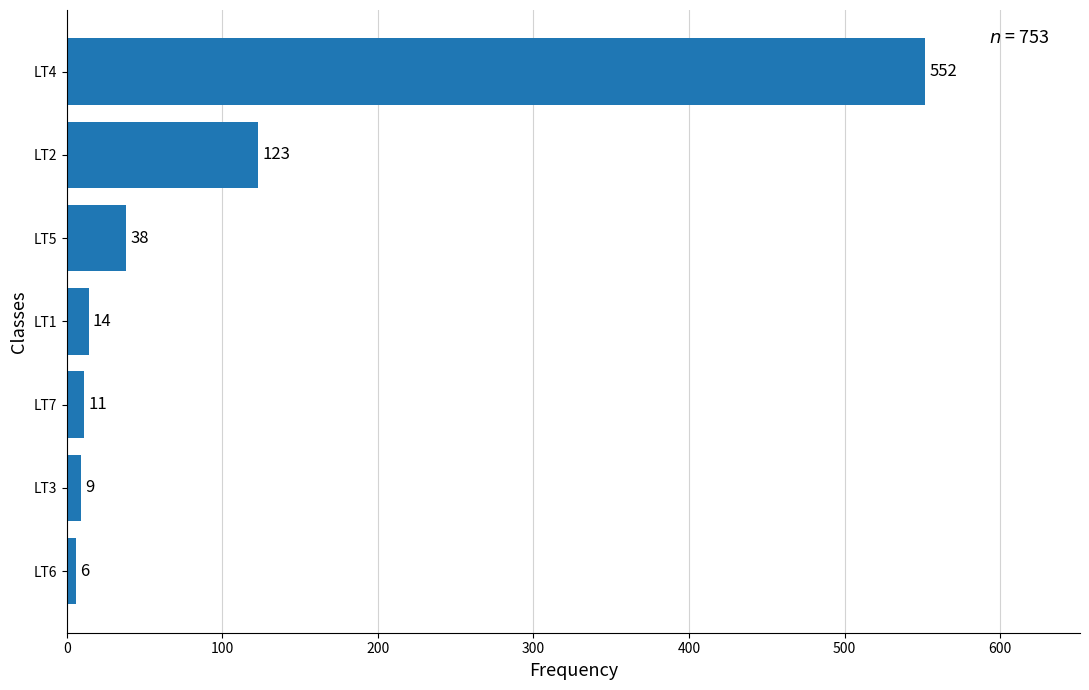

What is the change in value from LT7 to LT2?

+112